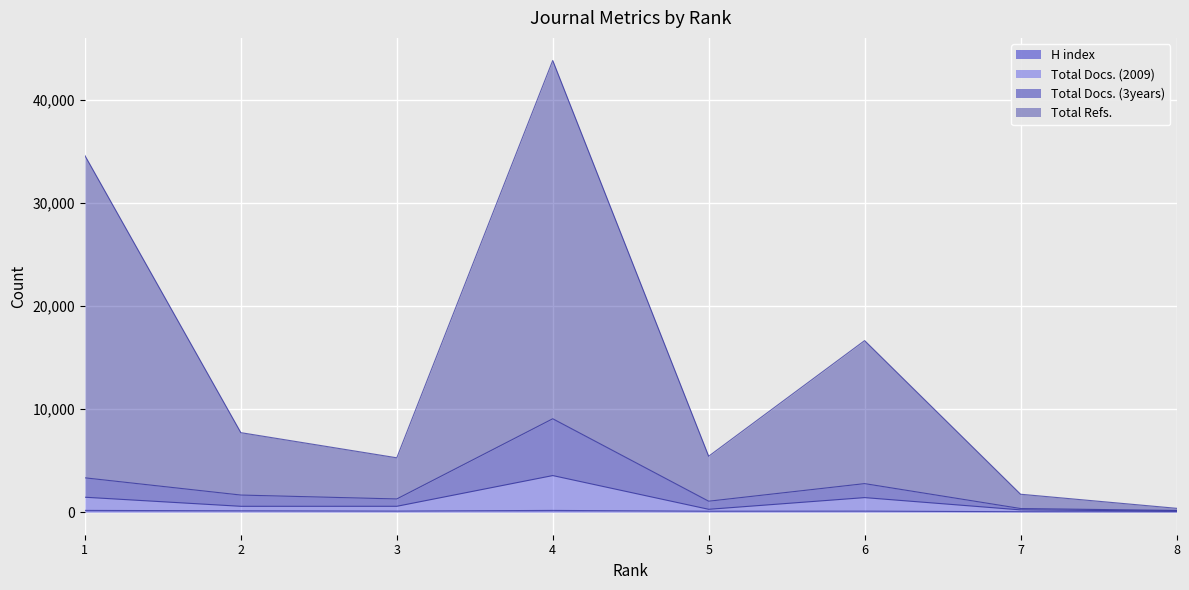

What are all the series names shown in the legend?

H index, Total Docs. (2009), Total Docs. (3years), Total Refs.